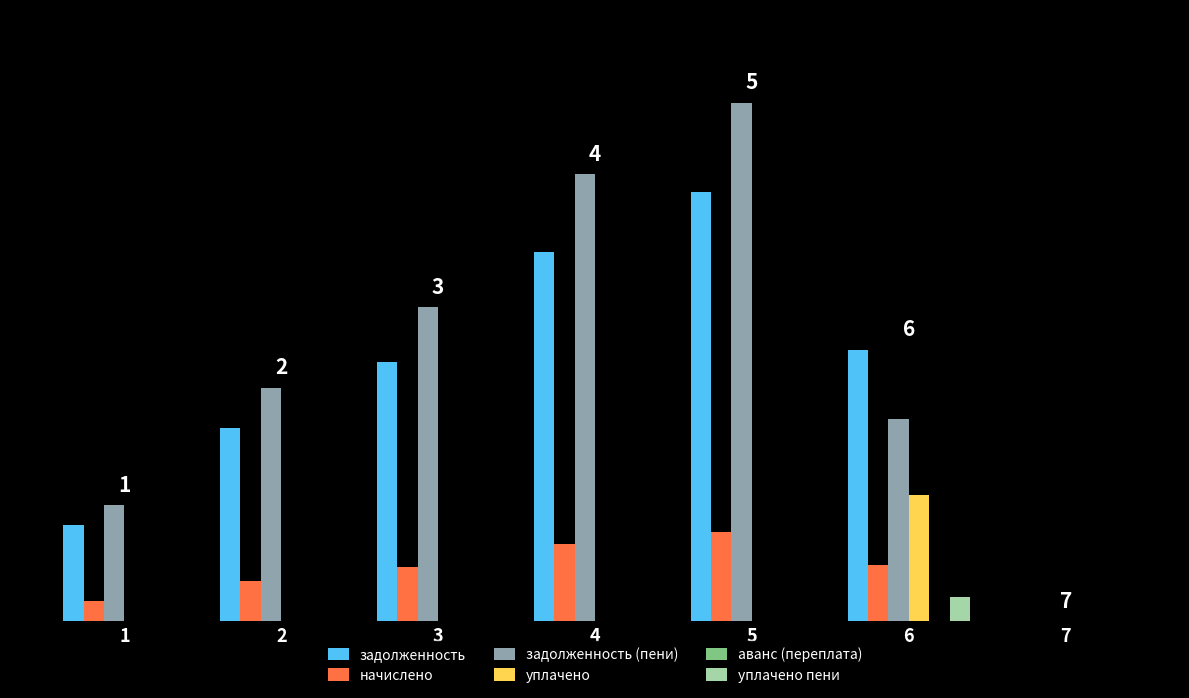

Does the chart contain stacked bars?

No